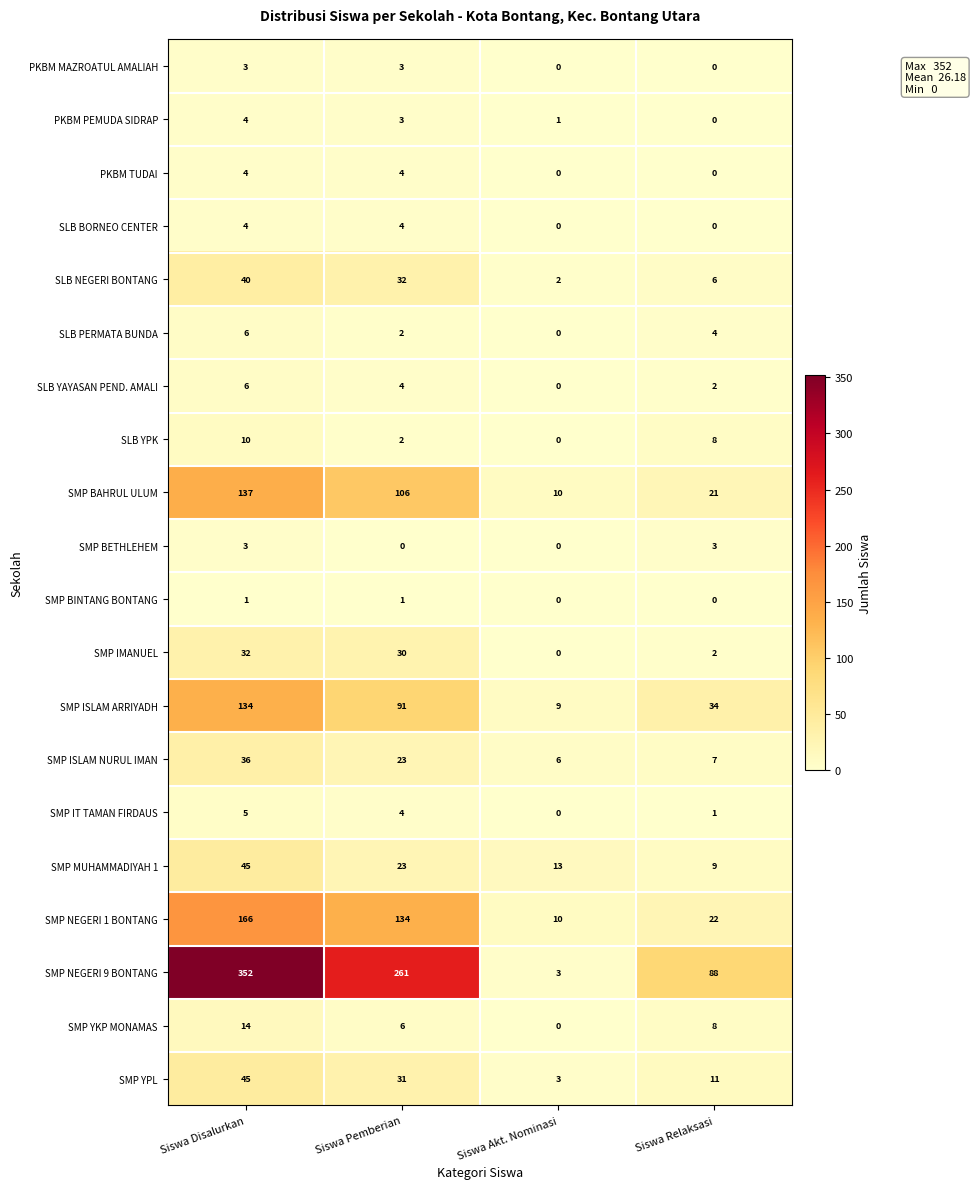

The SMP IMANUEL series shows -19 at Siswa Akt. Nominasi. True or false?

False